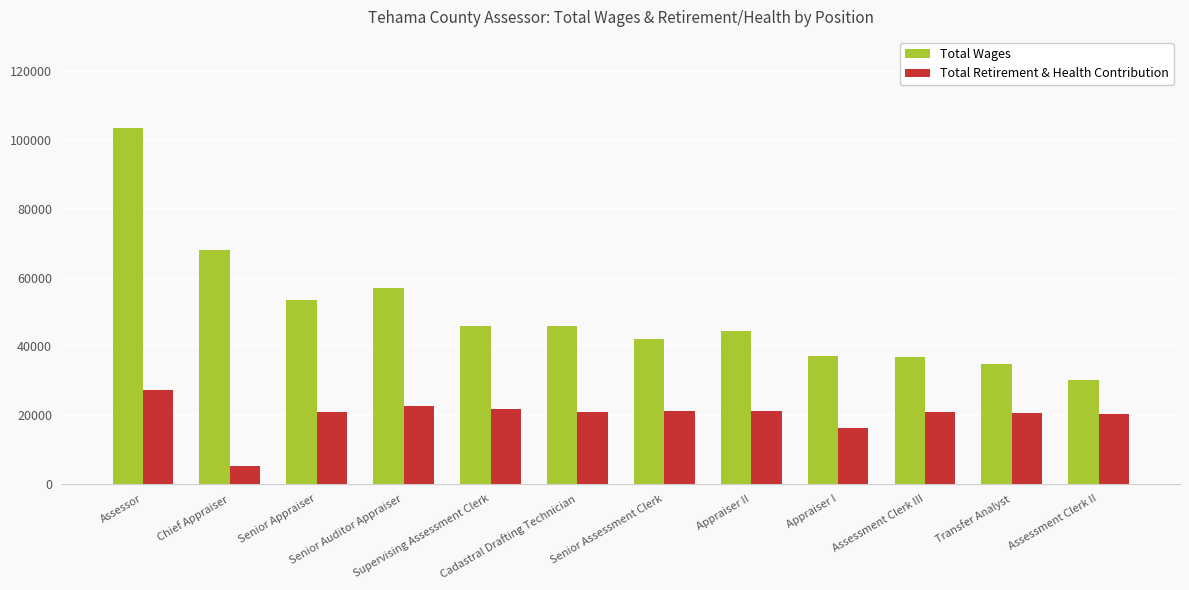

Which series has the widest spread of values?

Total Wages